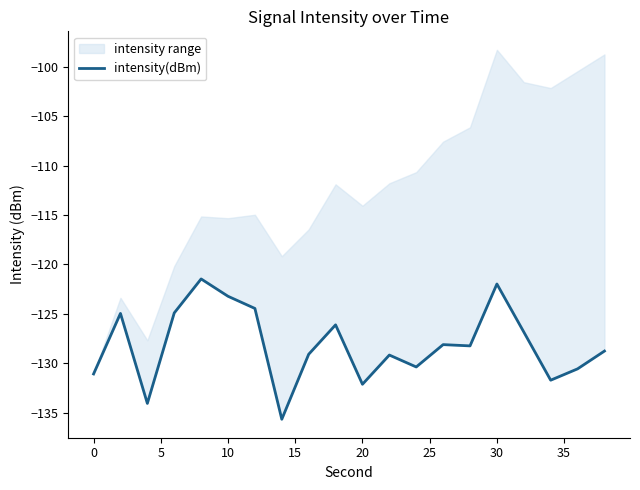

True or false: the data shows -59.2 at 10.

False